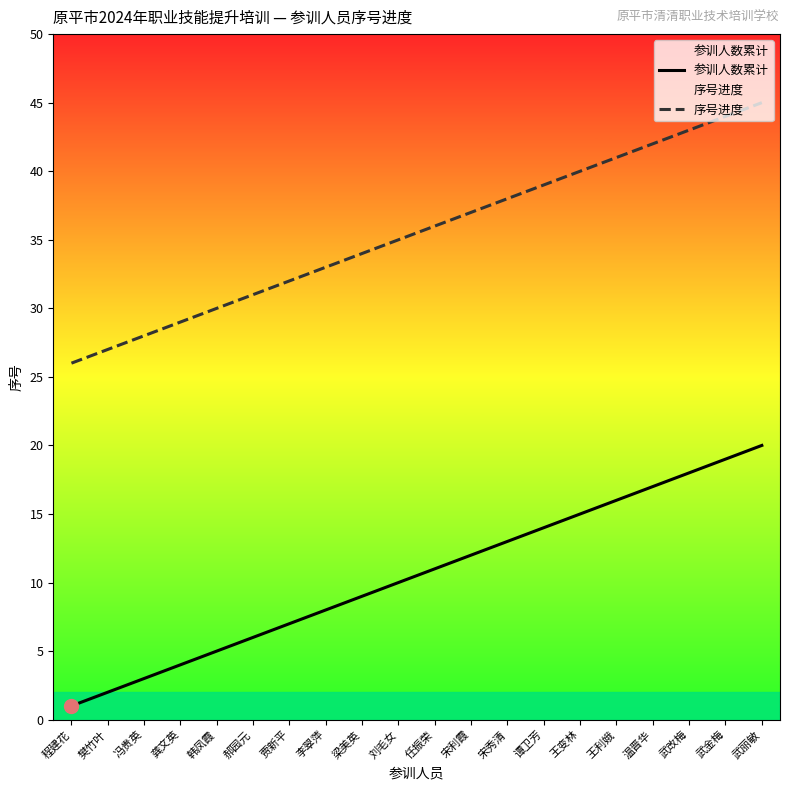

True or false: 序号进度 and 参训人数累计 intersect in this chart.

False